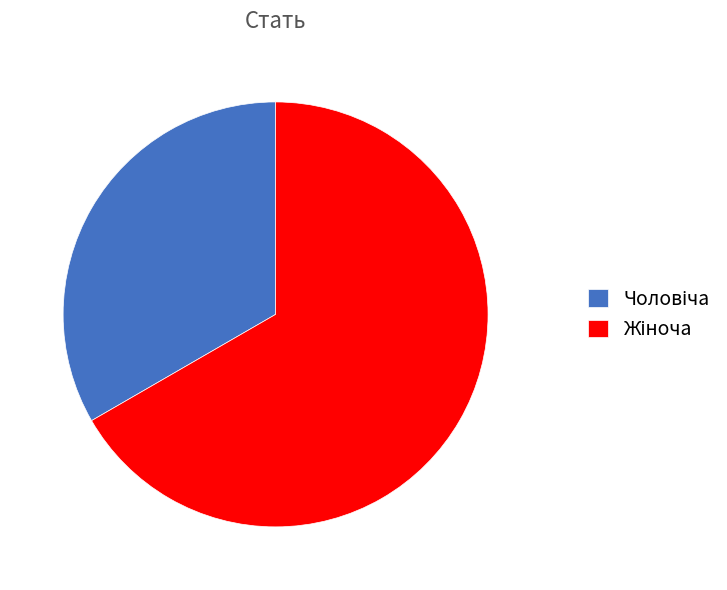

To the nearest percent, what is the combined percentage of Чоловіча and Жіноча?

100%